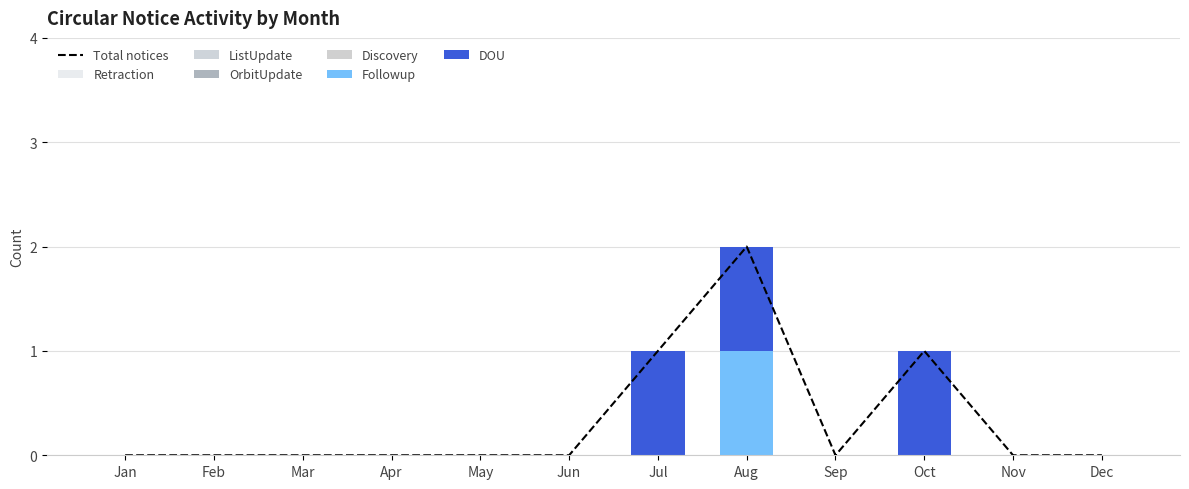

How many series are shown in this chart?

6